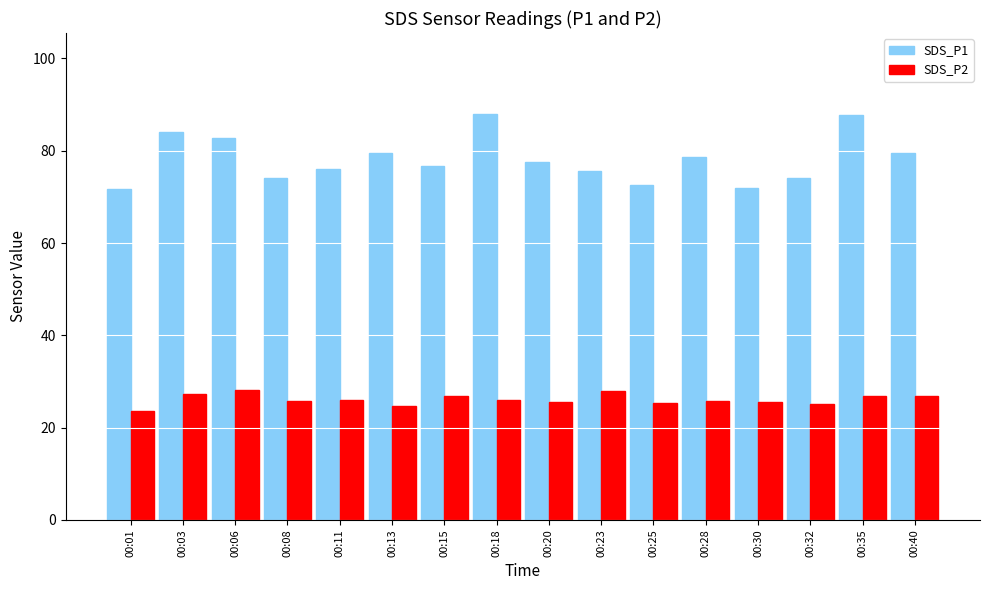

What is the difference between the second highest and second lowest values in the SDS_P1 series?

15.8